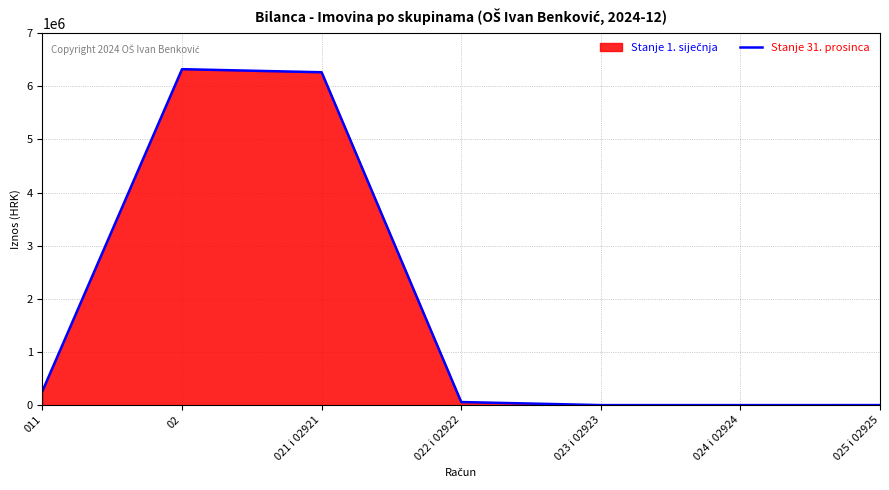

Between 011 and 023 i 02923, which is larger?

011